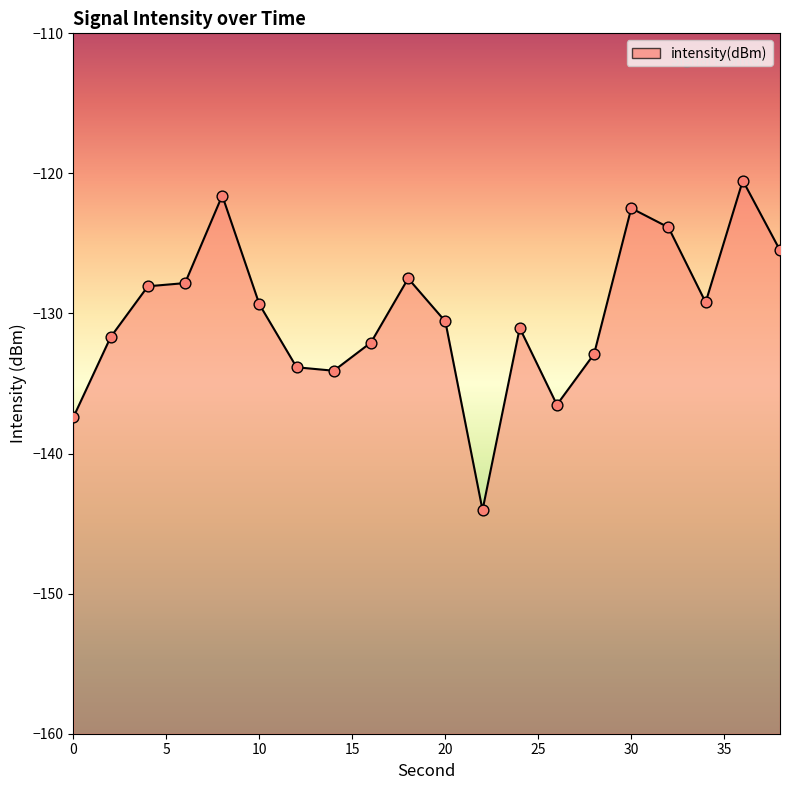

What is the change in value from 18 to 30?

+5.0